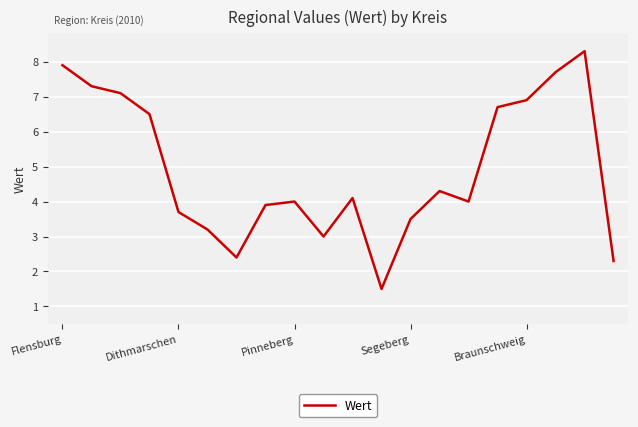

True or false: there are more than 0 points higher than both neighbors.

True